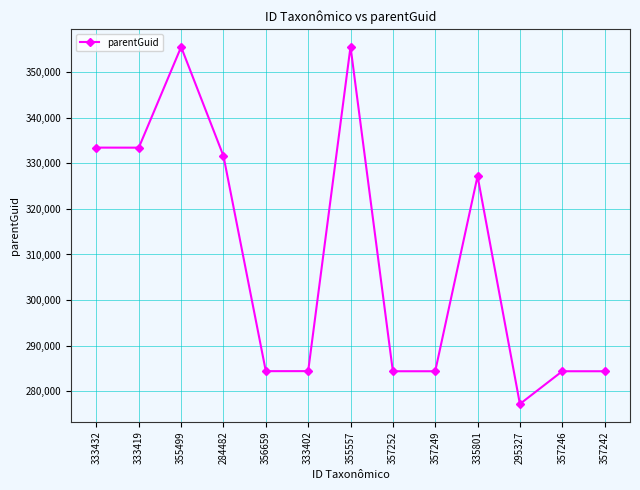

What position from the right is 333402?

8